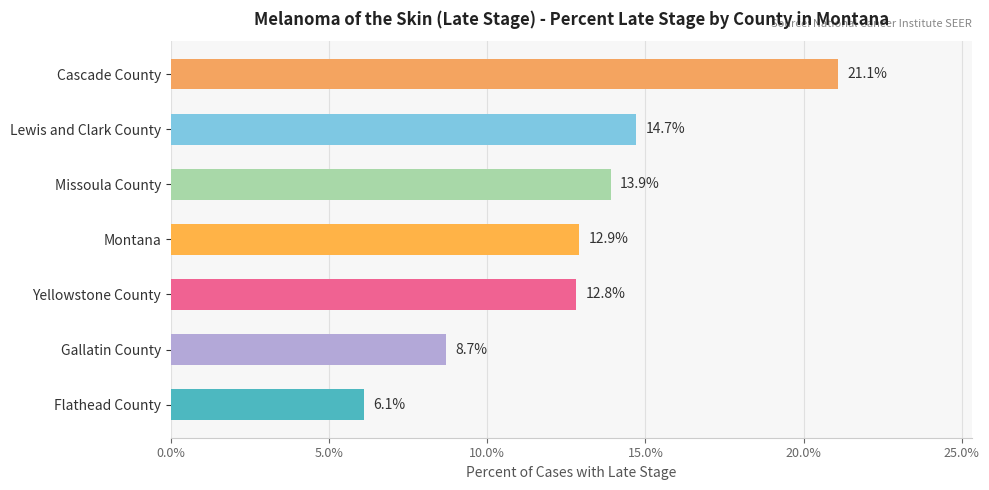

True or false: the data shows 13.9 at Missoula County.

True